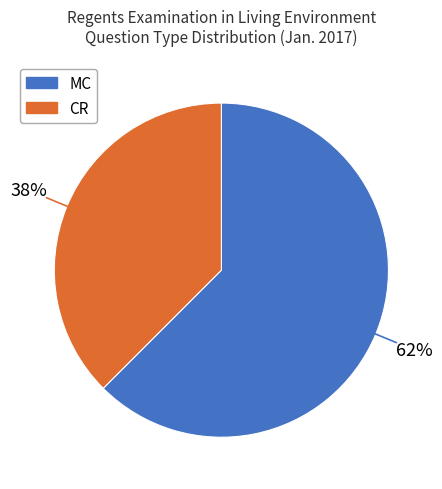

What is the smallest slice in the pie chart?

CR